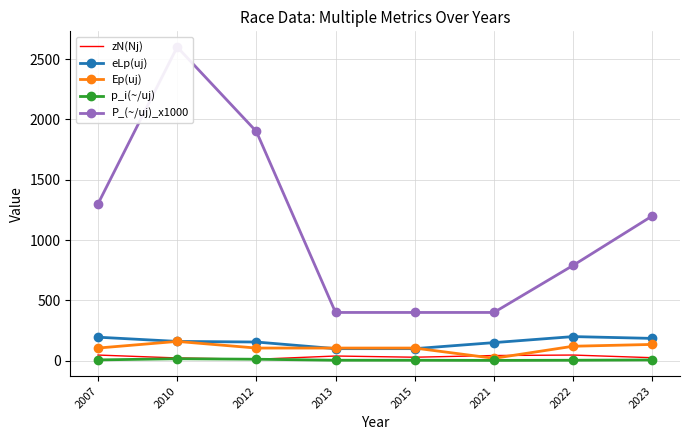

True or false: p_i(~/uj) has a value of 4.0 at 2015.

True